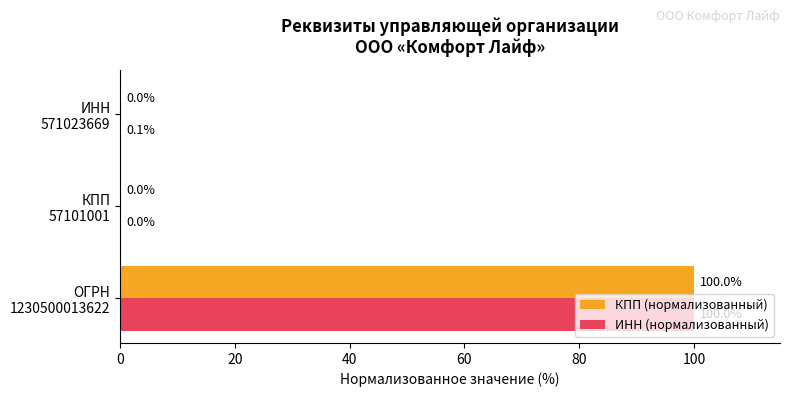

What is the highest value of the КПП (нормализованный) series?

100.0